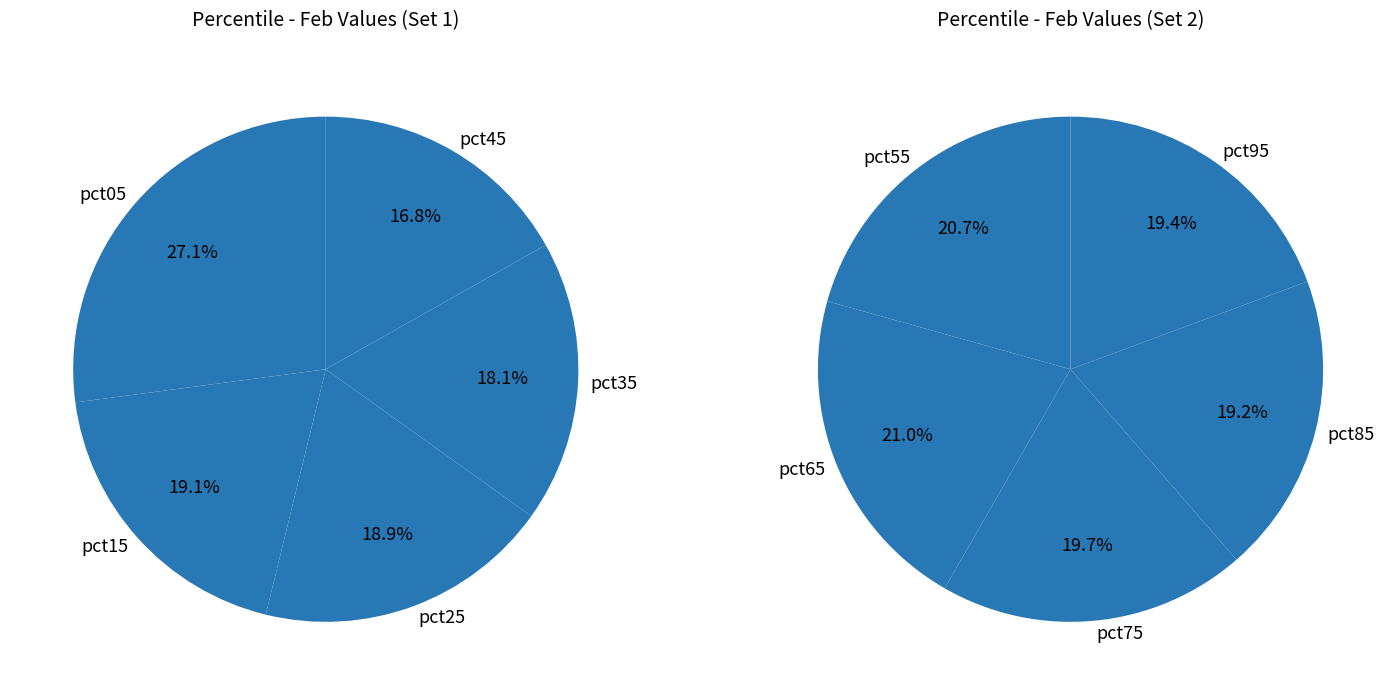

What is the largest slice in the pie chart?

pct05